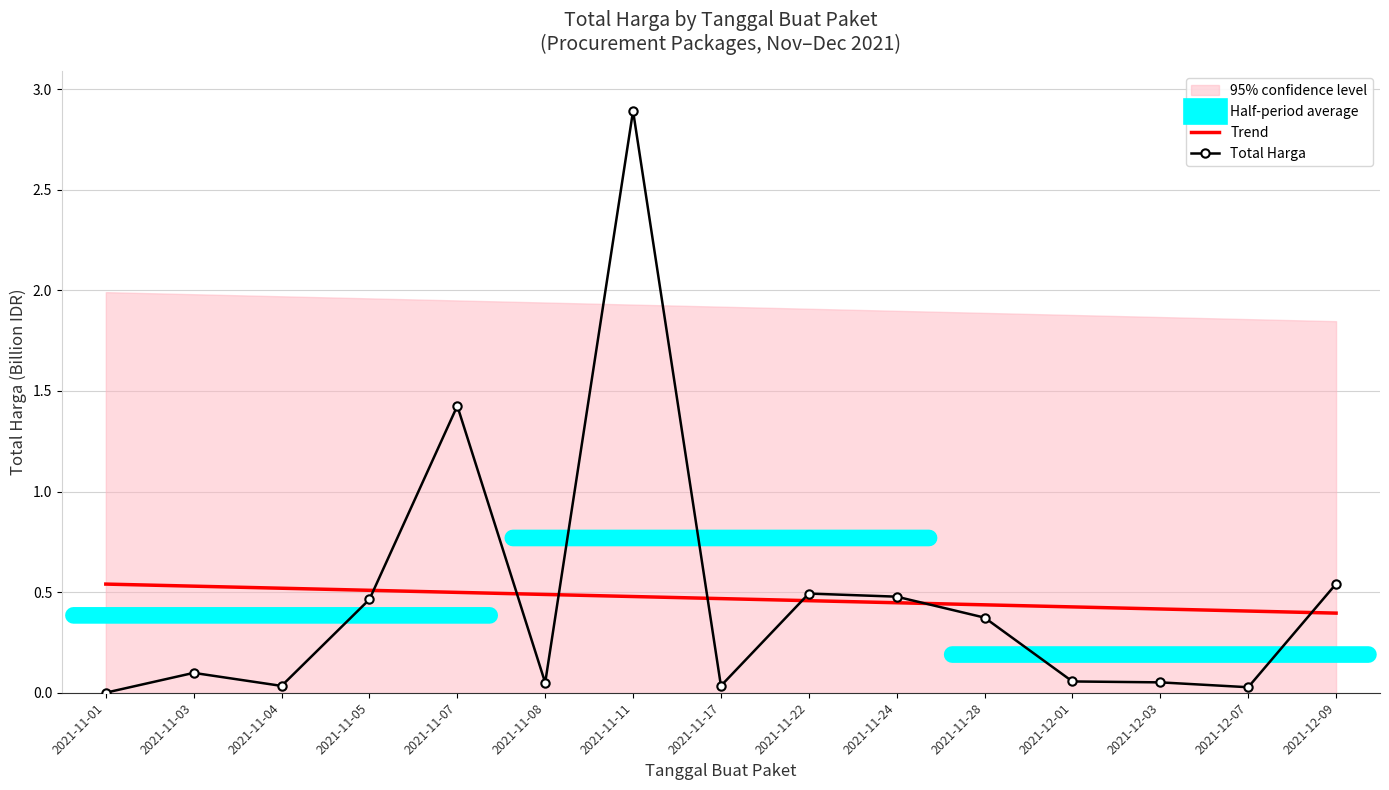

At which category is the sum across all series the highest?

2021-11-11